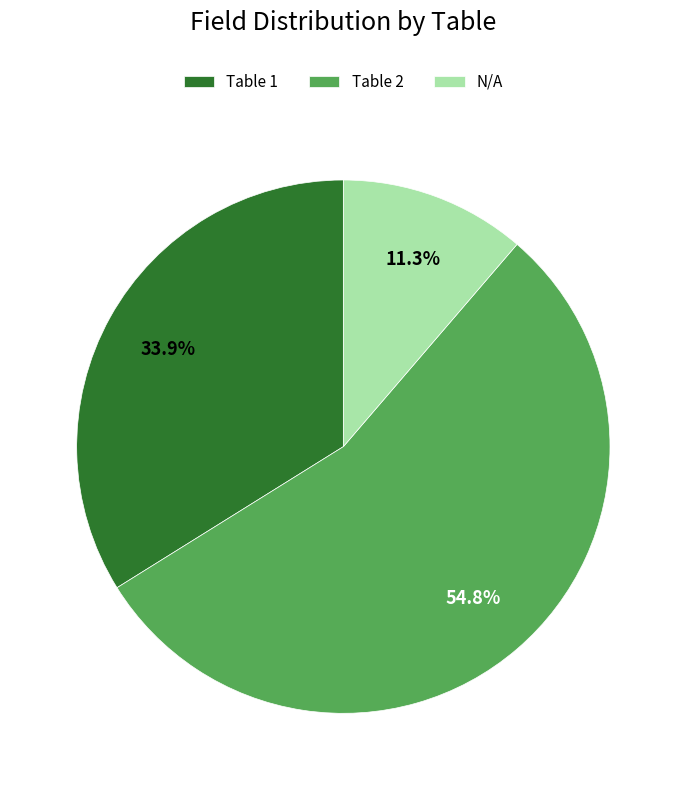

How many slices are in this pie chart?

3